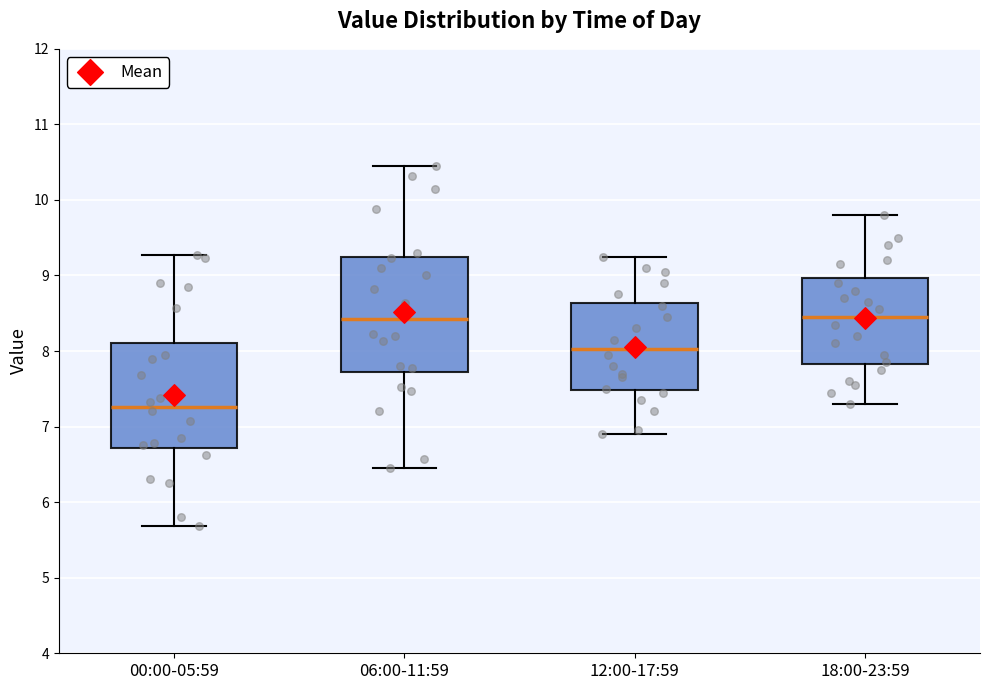

Which box has the lowest median line?

00:00-05:59